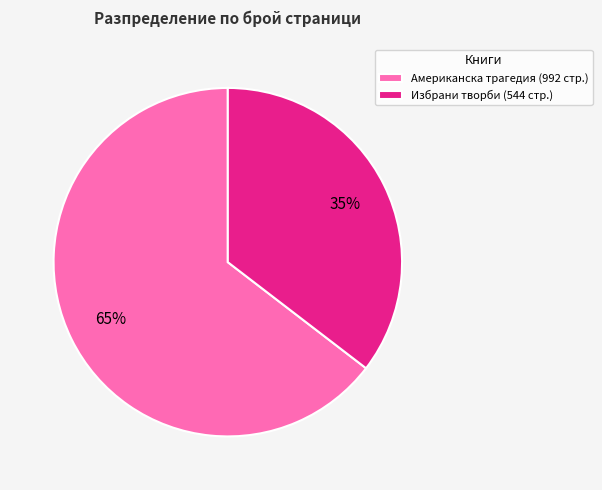

To the nearest percent, what is the combined percentage of Избрани творби (544 стр.) and Американска трагедия (992 стр.)?

100%